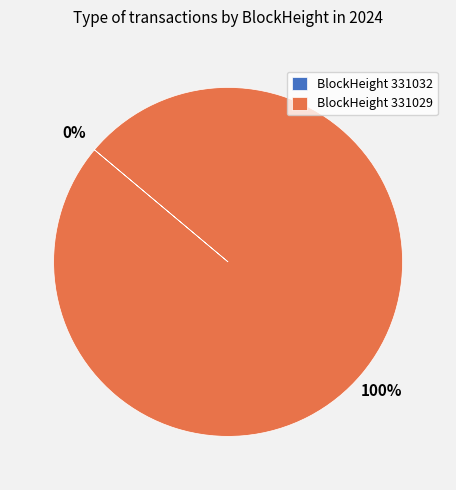

Is it true that 331032 is 0% of the pie?

True